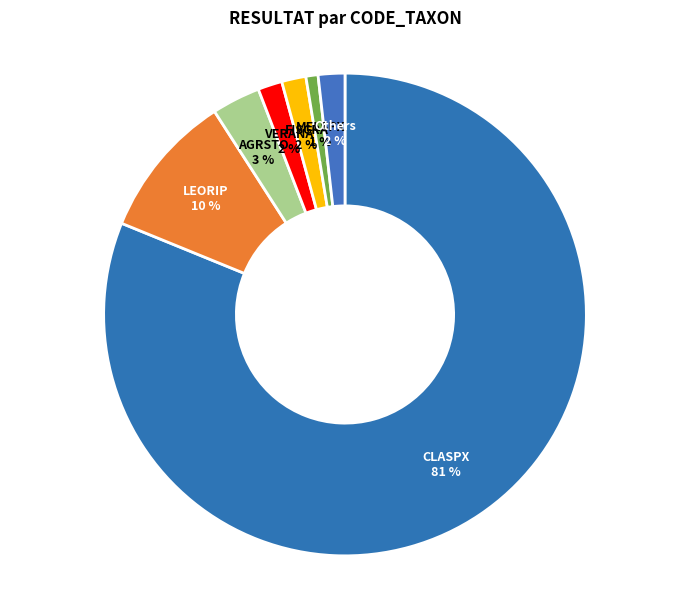

Does CLASPX account for over 50% of the chart?

Yes